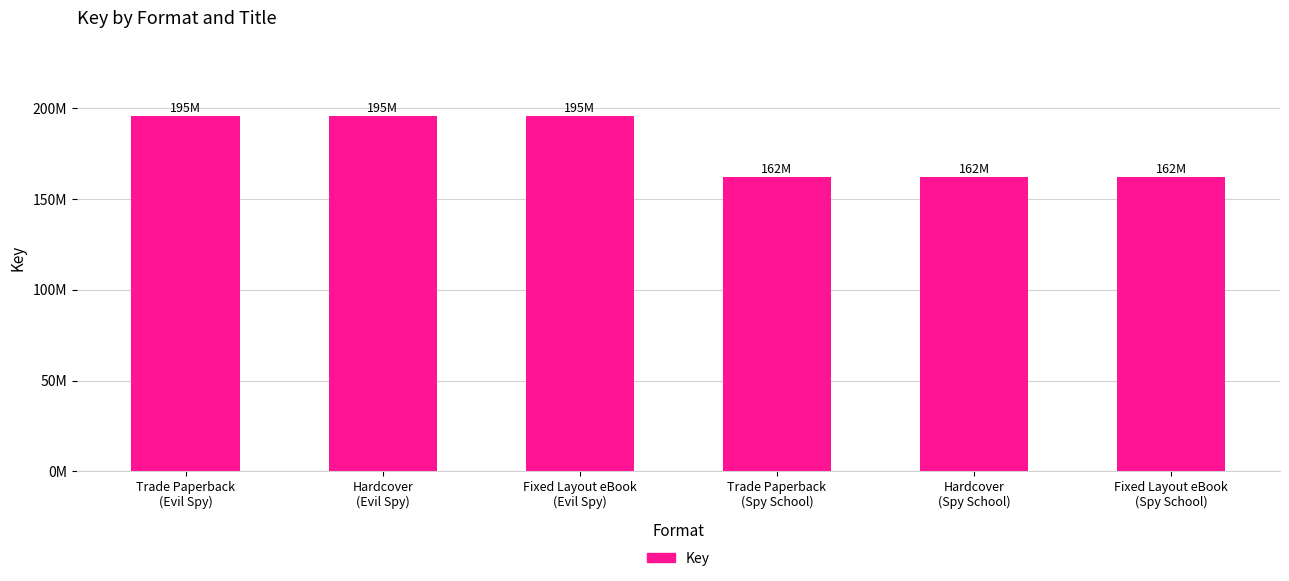

Which category has the highest value across all series?

Trade Paperback
(Evil Spy)